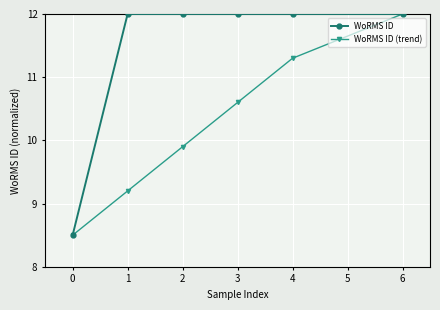

Where does the WoRMS ID (trend) series first go above 10?

3